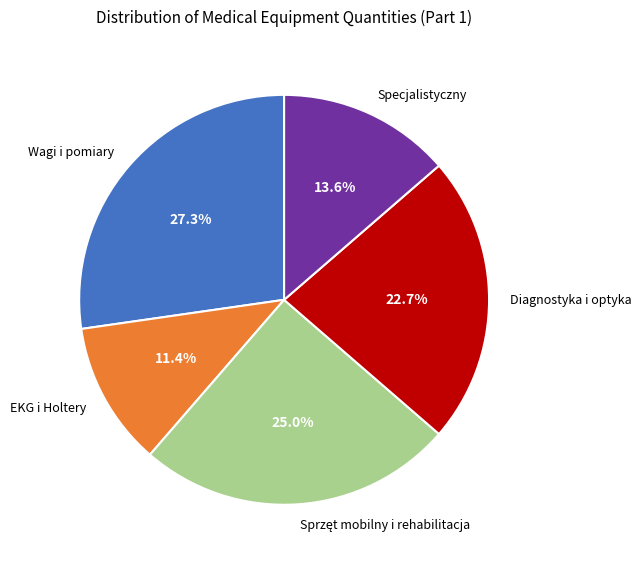

Is Wagi i pomiary the majority of the pie?

No